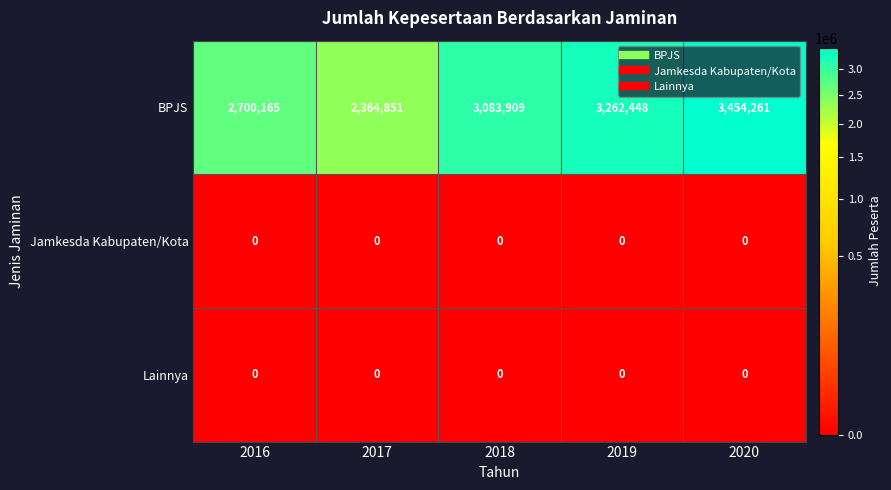

Which series has the largest range (max minus min)?

BPJS